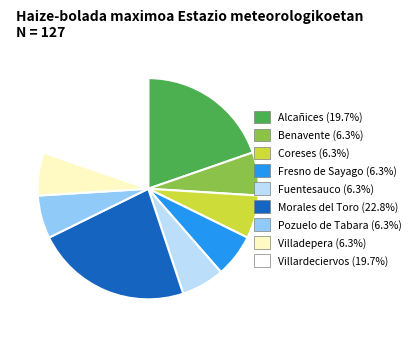

Which category has the biggest portion of the pie?

Morales del Toro